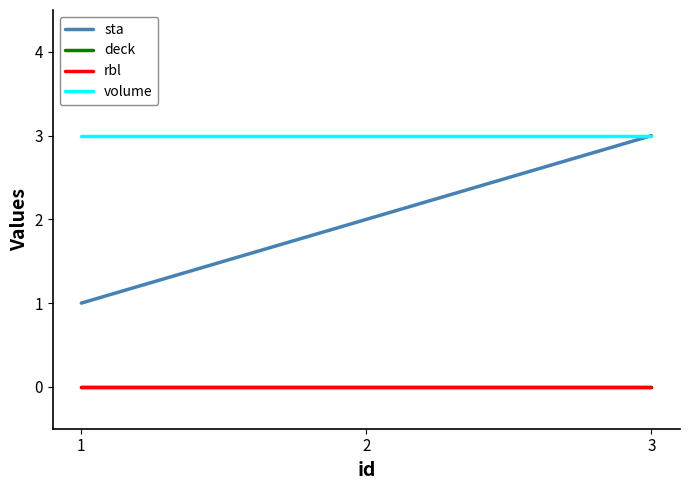

Reading left to right, what are all the values shown in this chart?

sta: 1=1	2=2	3=3
deck: 1=0	2=0	3=0
rbl: 1=0	2=0	3=0
volume: 1=3	2=3	3=3